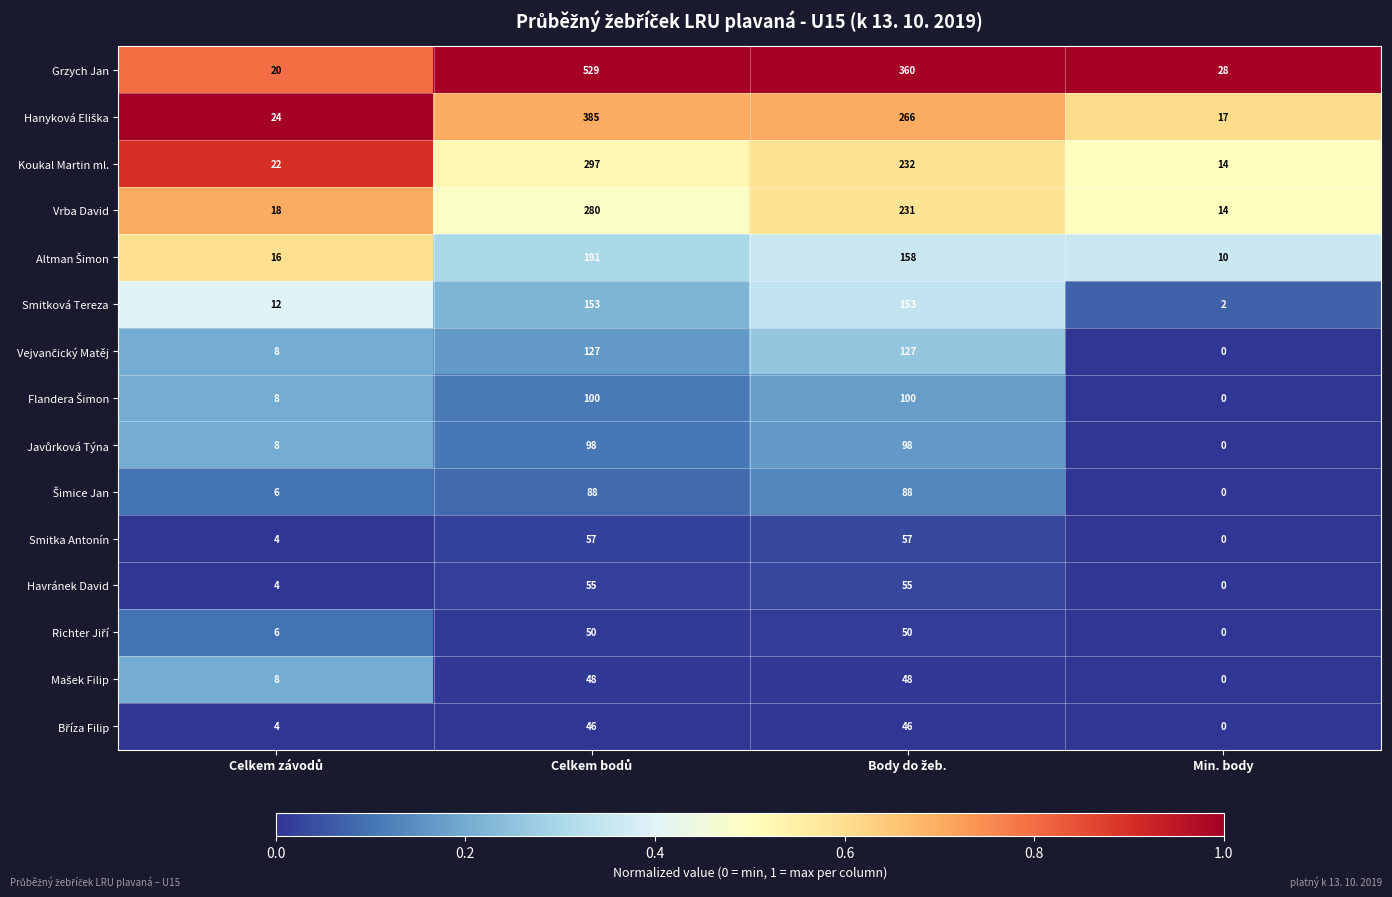

At how many categories does at least one series exceed 0?

4